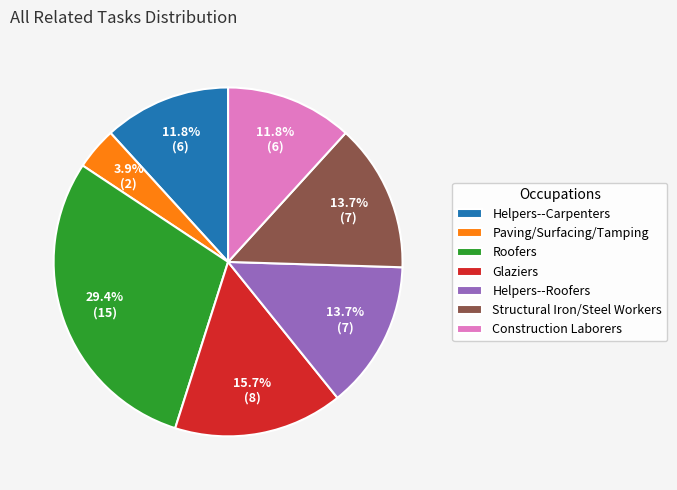

What portion of the pie excludes Paving/Surfacing/Tamping?

96.1%